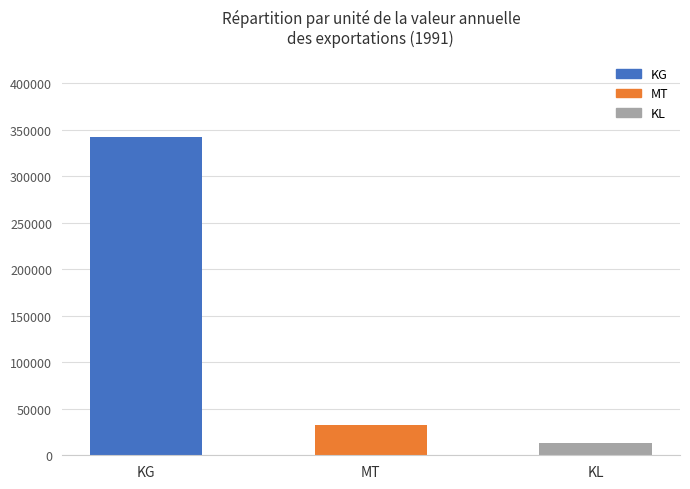

Are the bars horizontal?

No